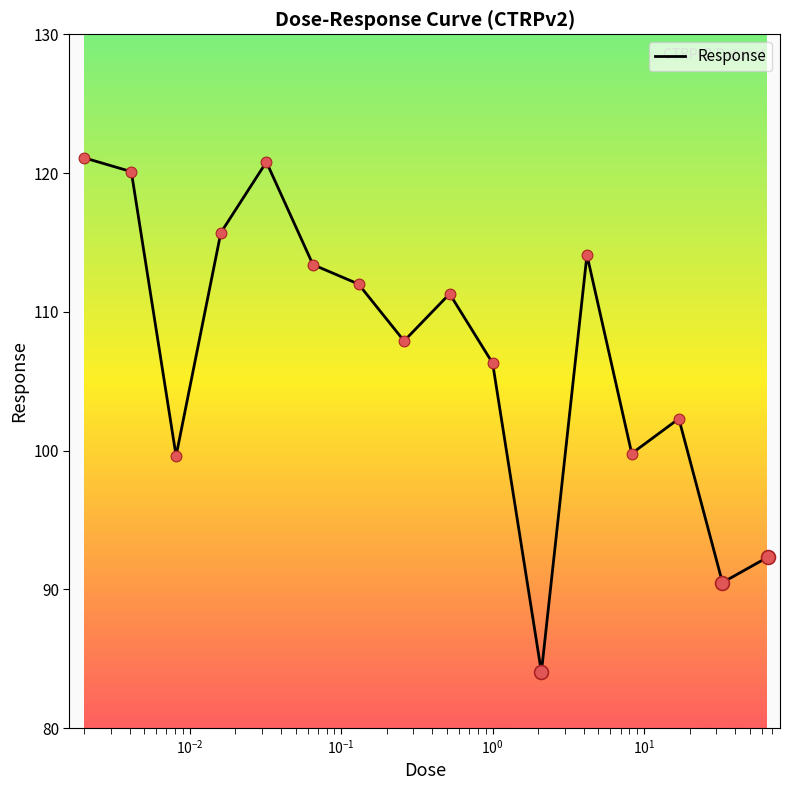

What is the difference between the maximum and minimum values?

37.1